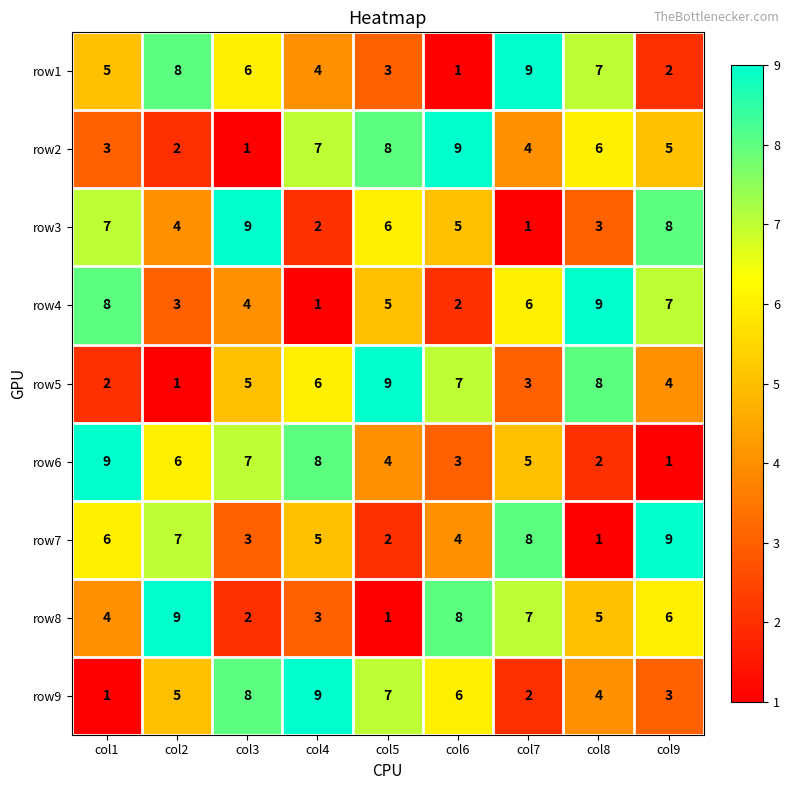

Which category has the highest value in the row8 series?

col2